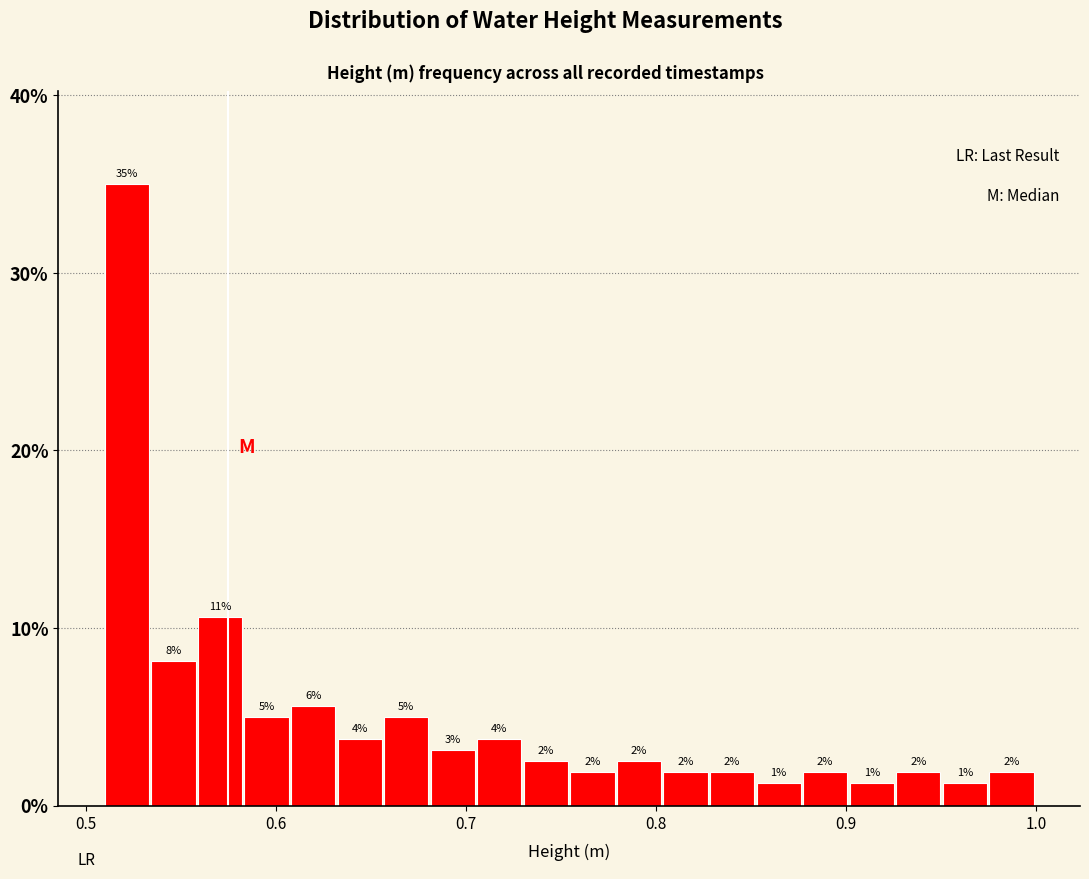

Around what value on the x-axis is the tallest bar? Give the approximate position of its centre, as read against the axis.

0.52